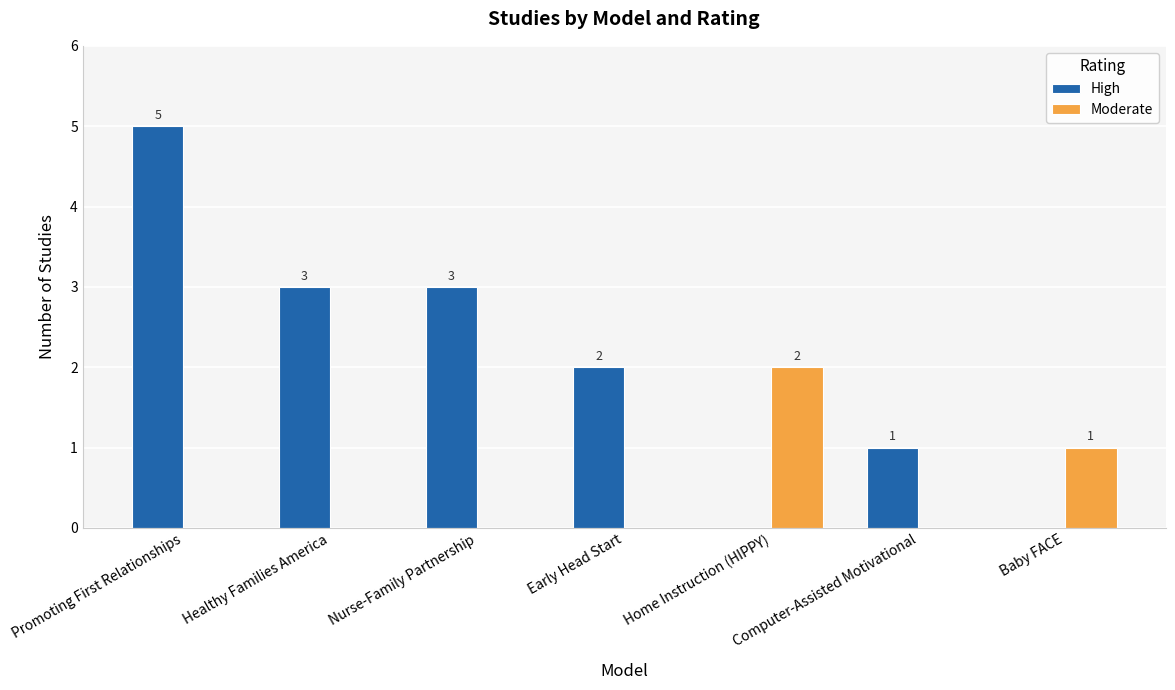

Between Home Instruction (HIPPY) and Computer-Assisted Motivational, which series saw the biggest shift?

Moderate